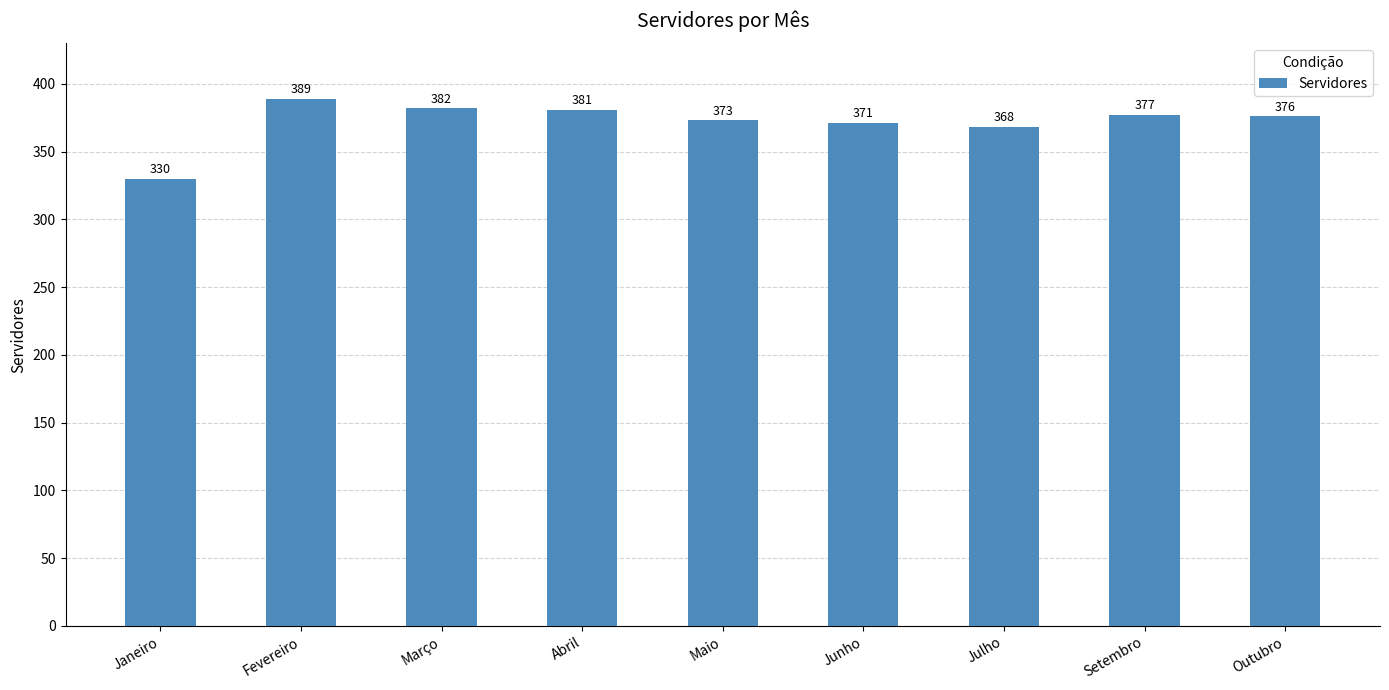

The value at Fevereiro is 188. True or false?

False